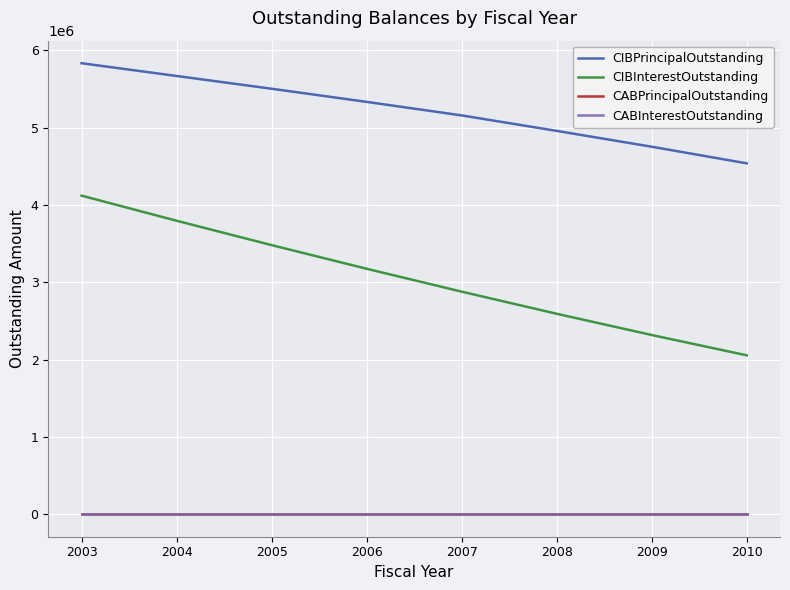

How many lines are shown in the chart?

4